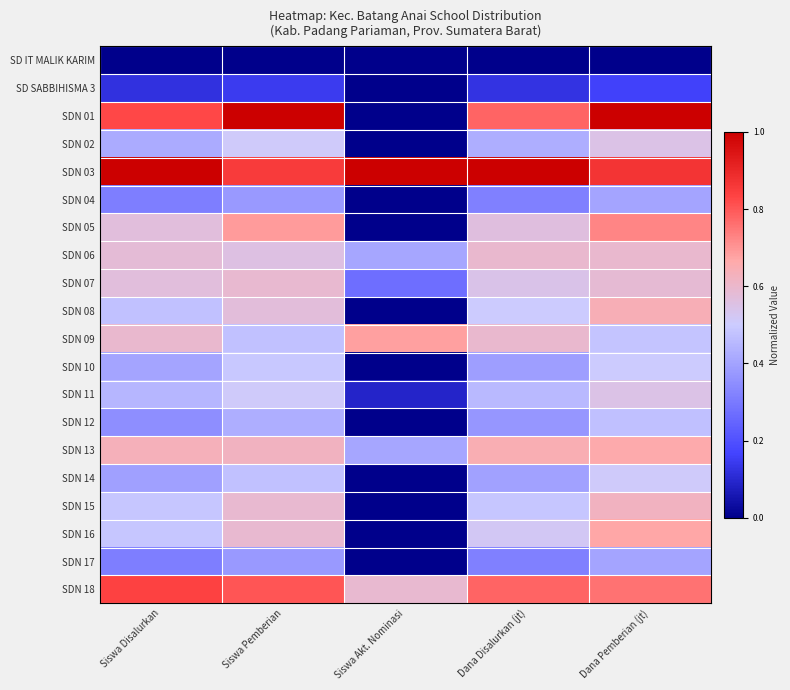

What is the total value across all series at Siswa Akt. Nominasi?

3.5